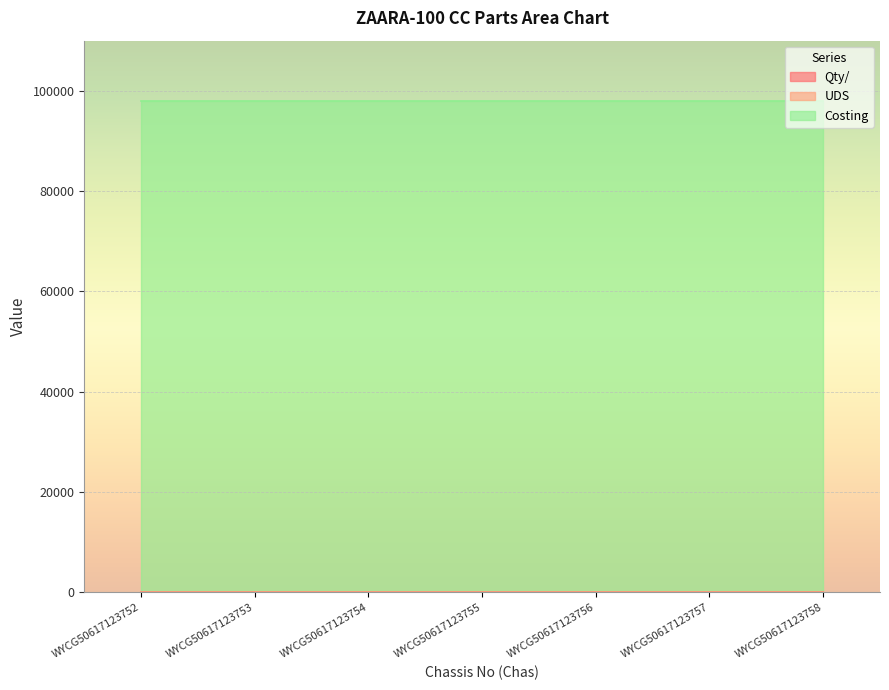

What are all the series names shown in the legend?

Qty/, UDS, Costing